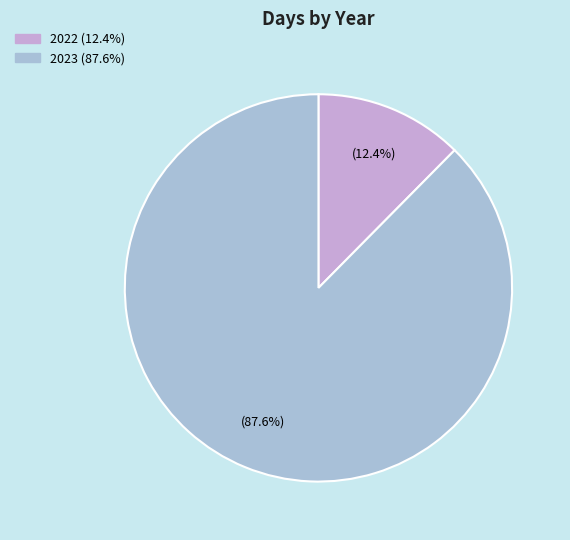

Which slice represents more than half of the pie?

2023